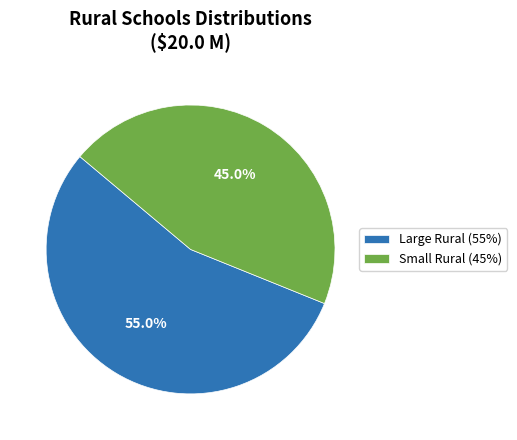

Which slice is the smallest?

Small Rural (45%)